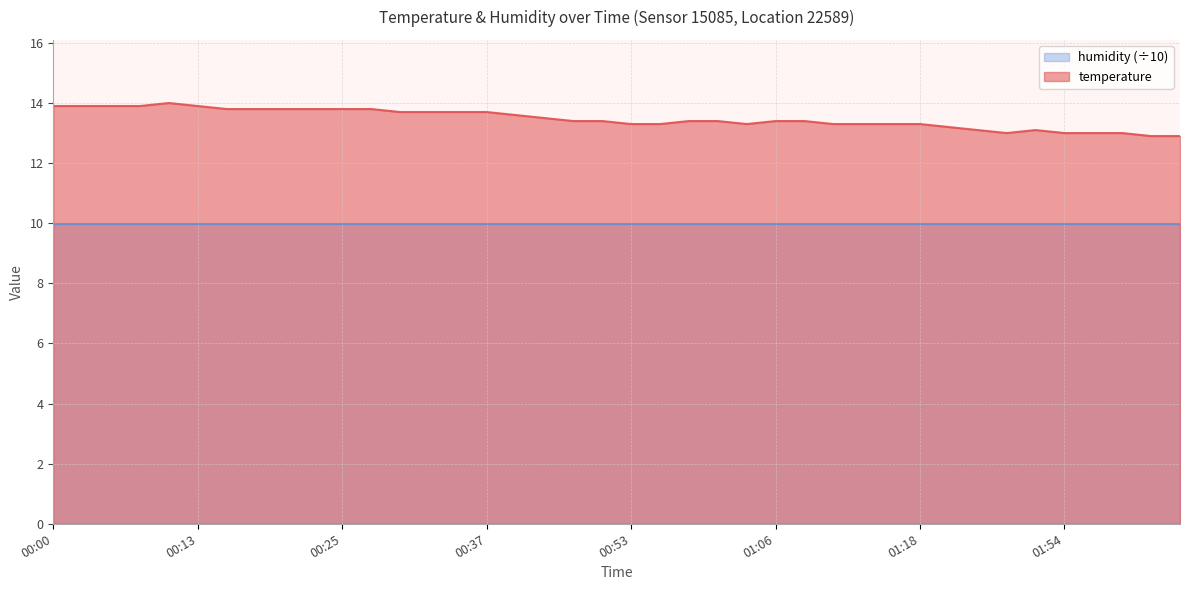

At which label does the data first exceed 13?

00:00